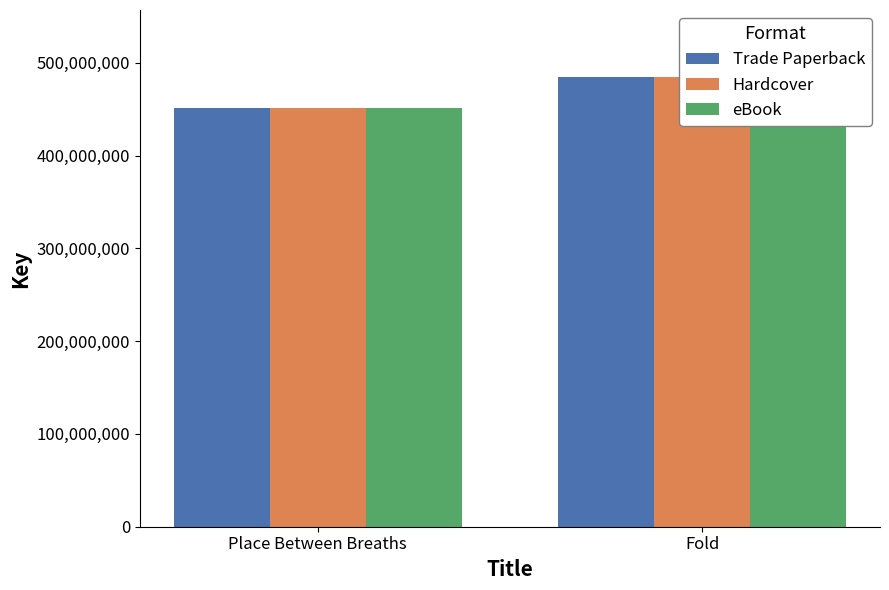

What is the lowest value of the eBook series?

451662050